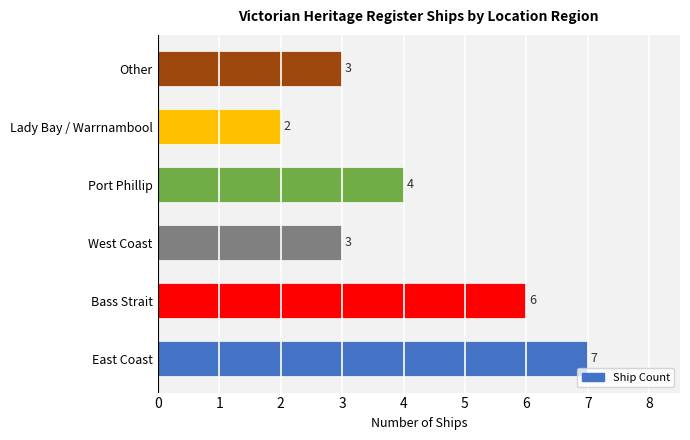

What is the difference between the maximum and minimum values?

5